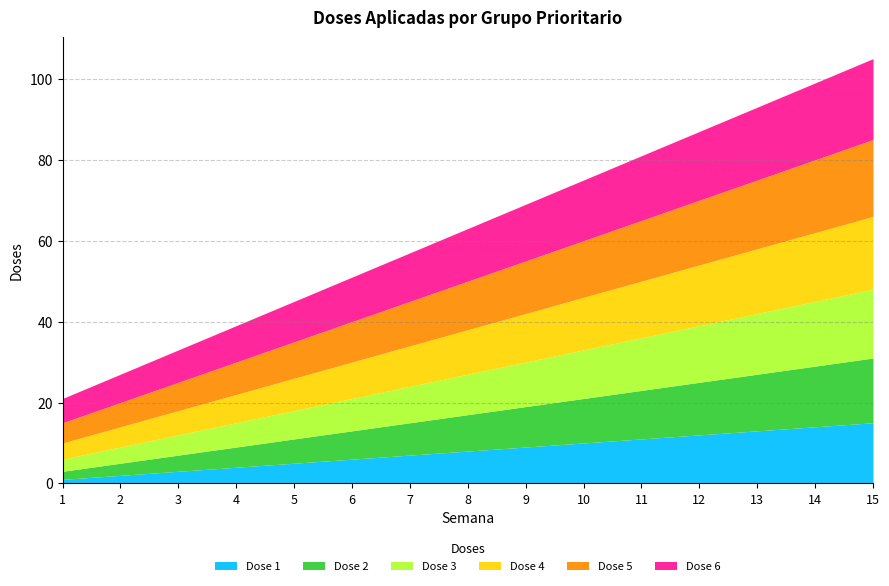

What is the difference between the maximum and minimum values in the Dose 2 series?

14